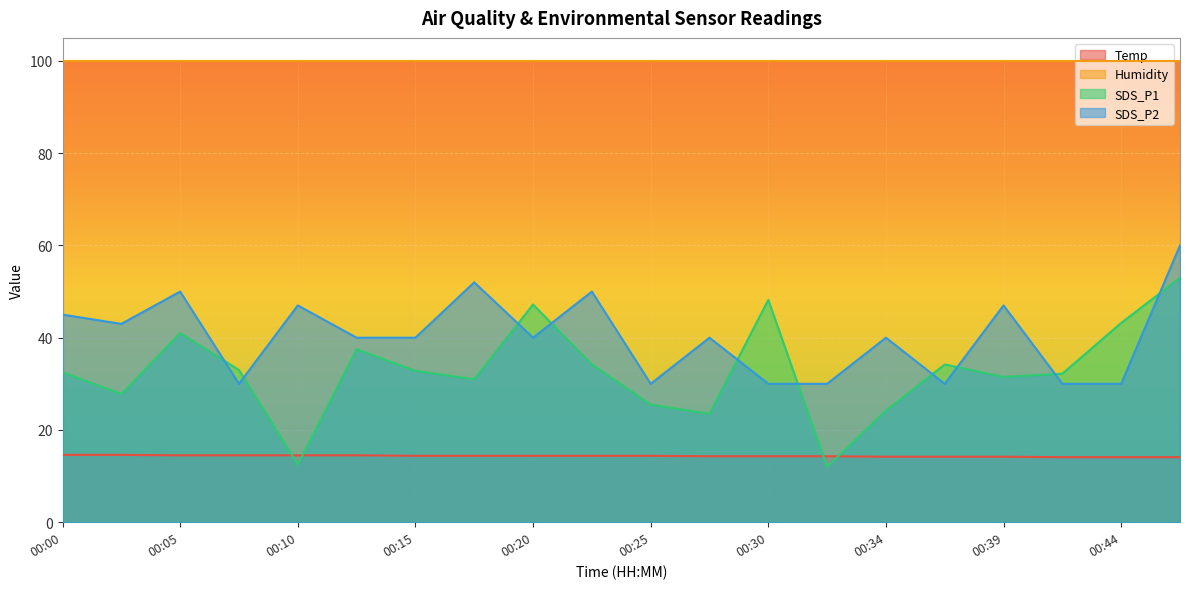

Does the chart display data point markers on the line(s)?

No